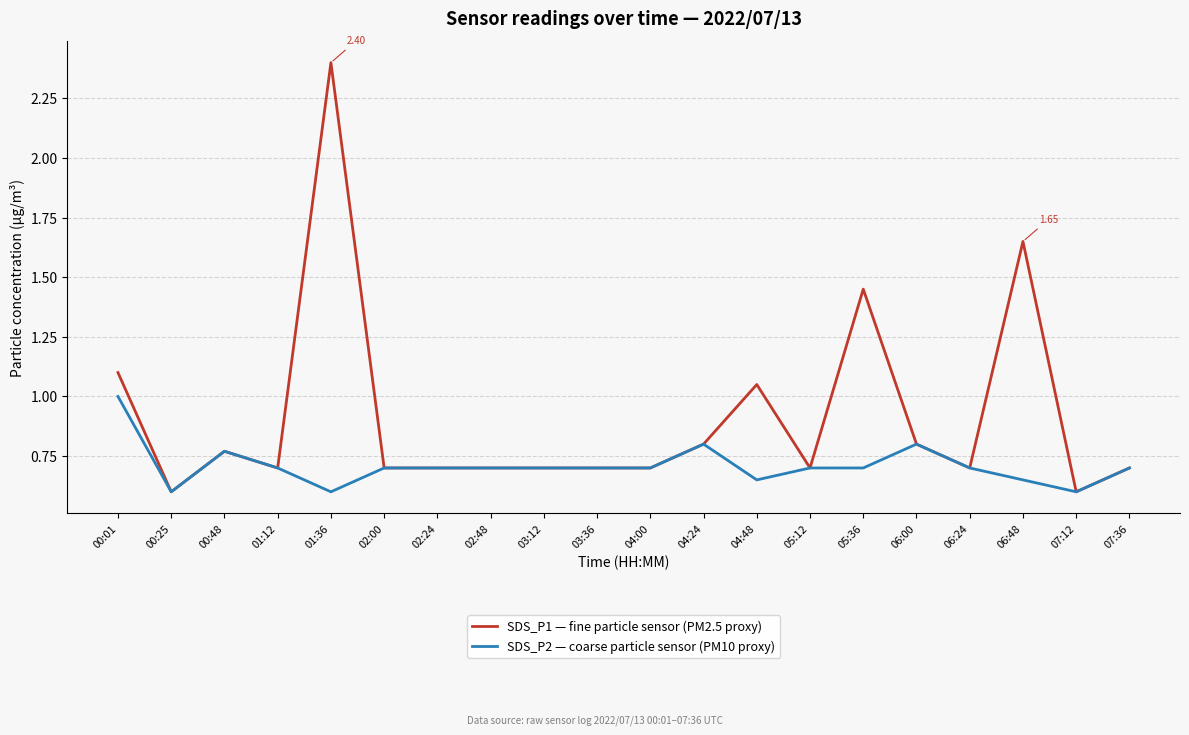

How many lines are shown in the chart?

2